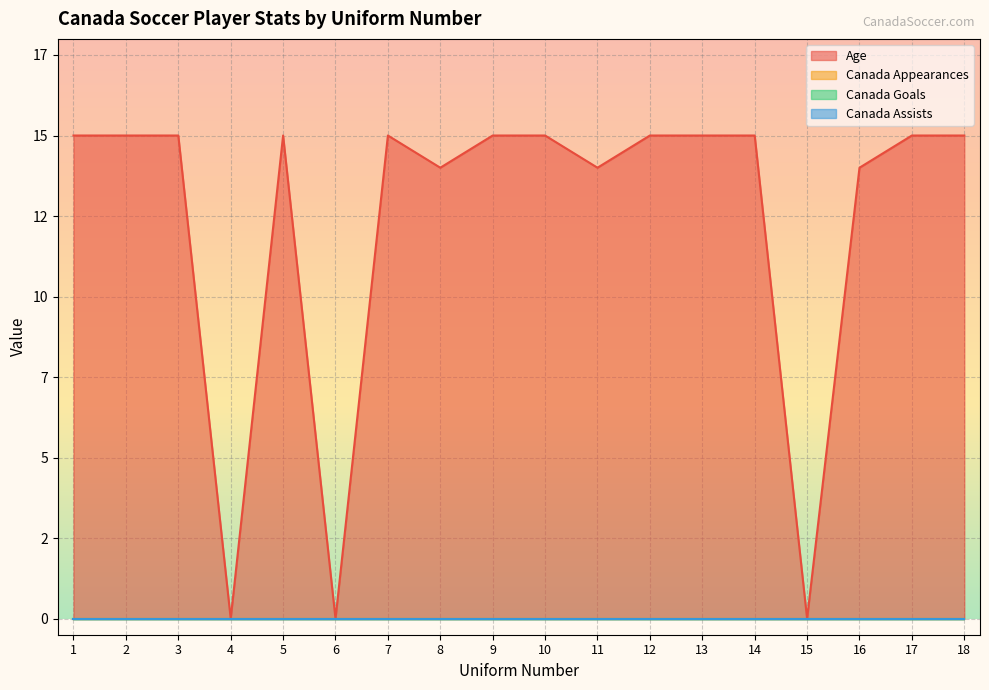

True or false: Age and Canada Goals cross at least once.

False